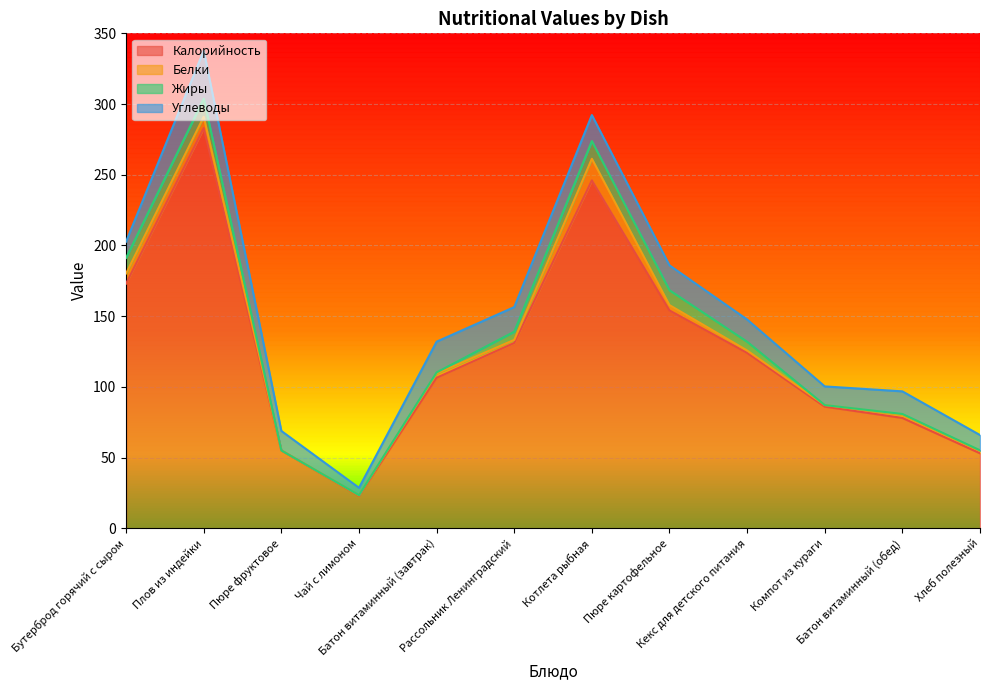

At which label is Жиры closest to 6?

Рассольник Ленинградский